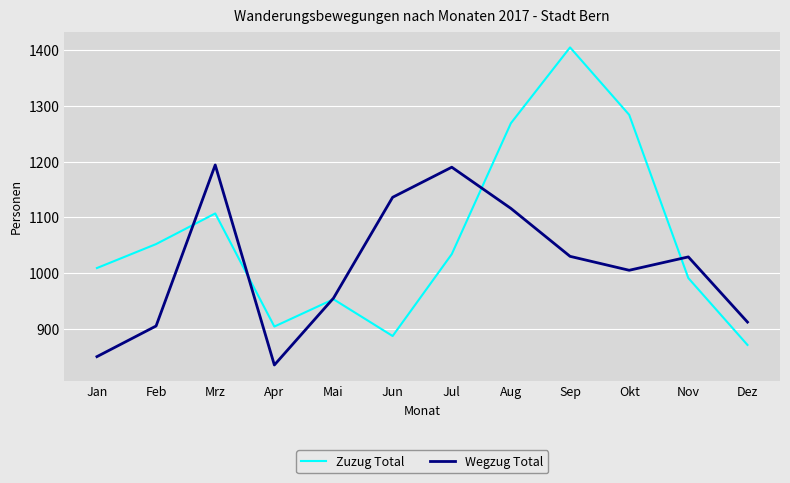

What are all the series names shown in the legend?

Zuzug Total, Wegzug Total